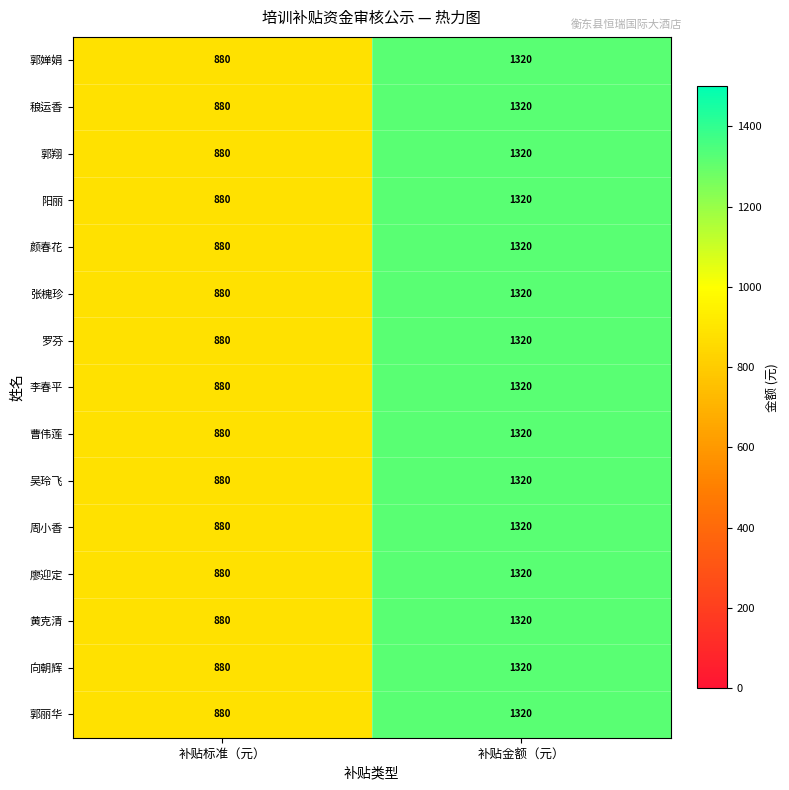

Which category has the lowest value in the 吴玲飞 series?

补贴标准（元）